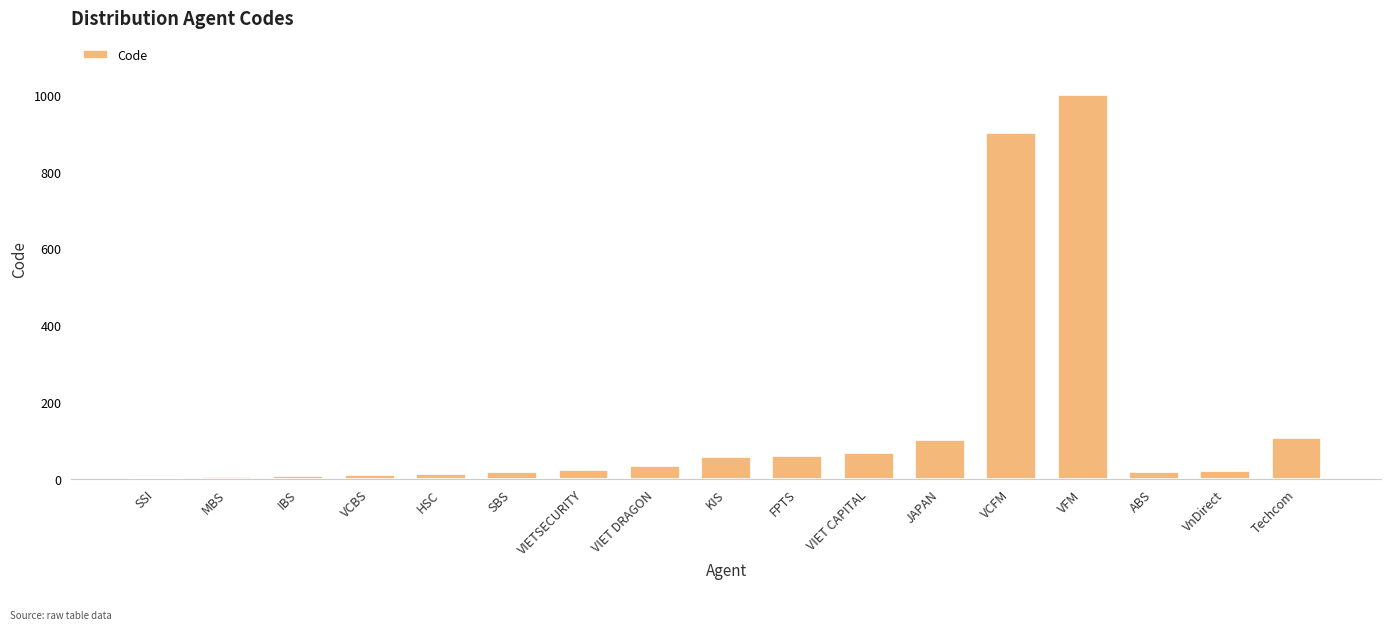

Is it true that the value at JAPAN is 163?

False